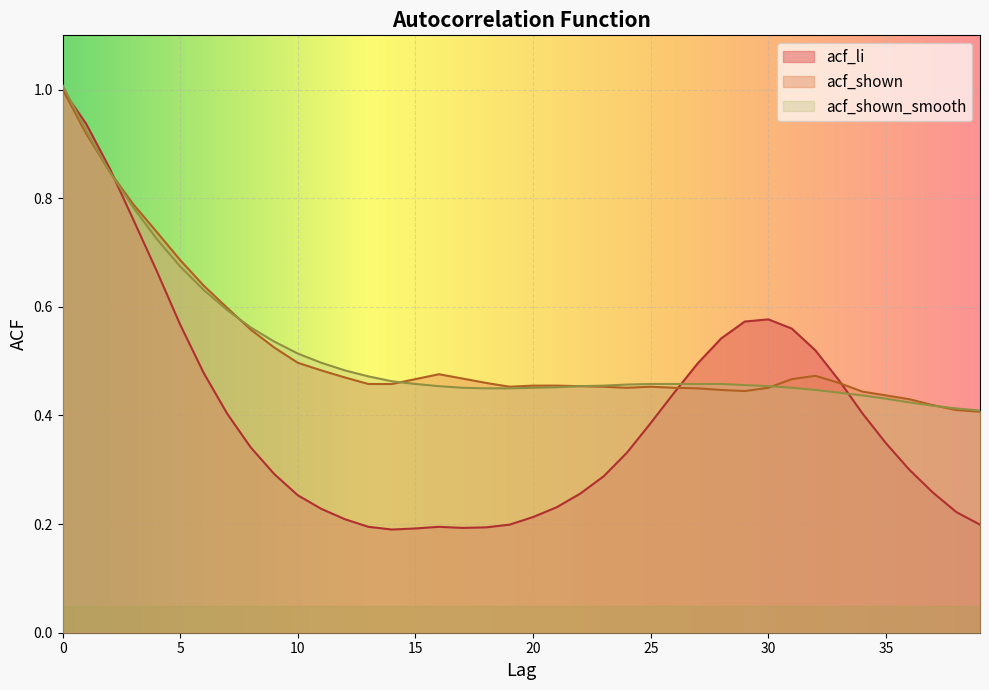

The value of acf_li at 38 is 0.2. True or false?

True